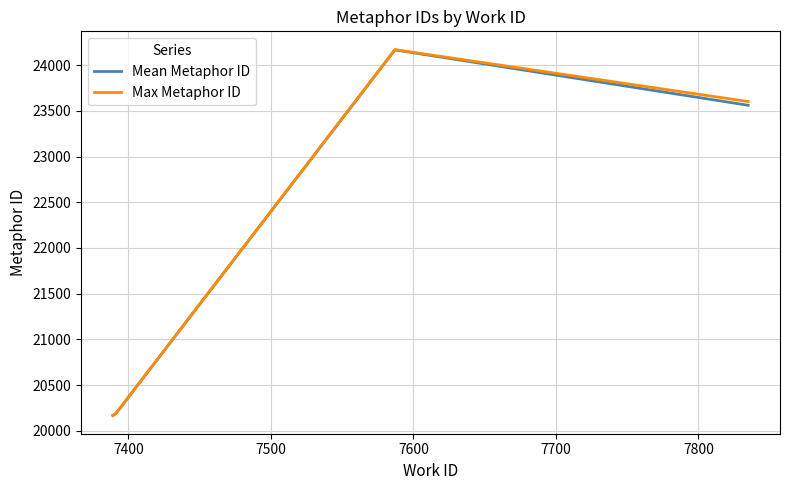

True or false: Max Metaphor ID has more than 1 points higher than both neighbors.

False